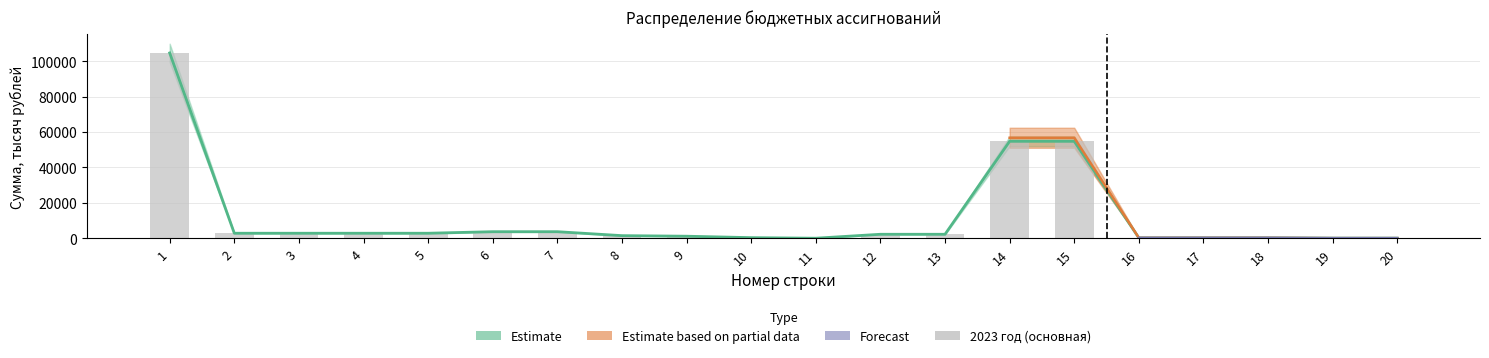

What is the difference between the maximum and minimum values?

104630.3